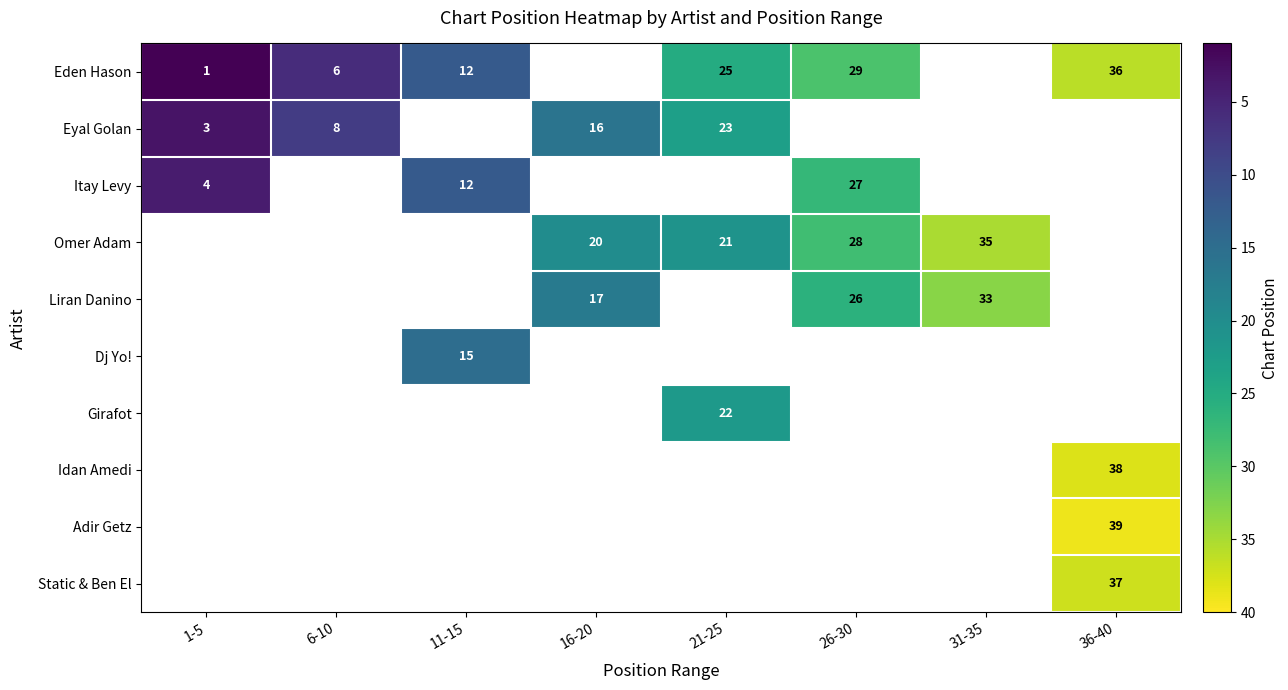

How many data points does each series have?

8